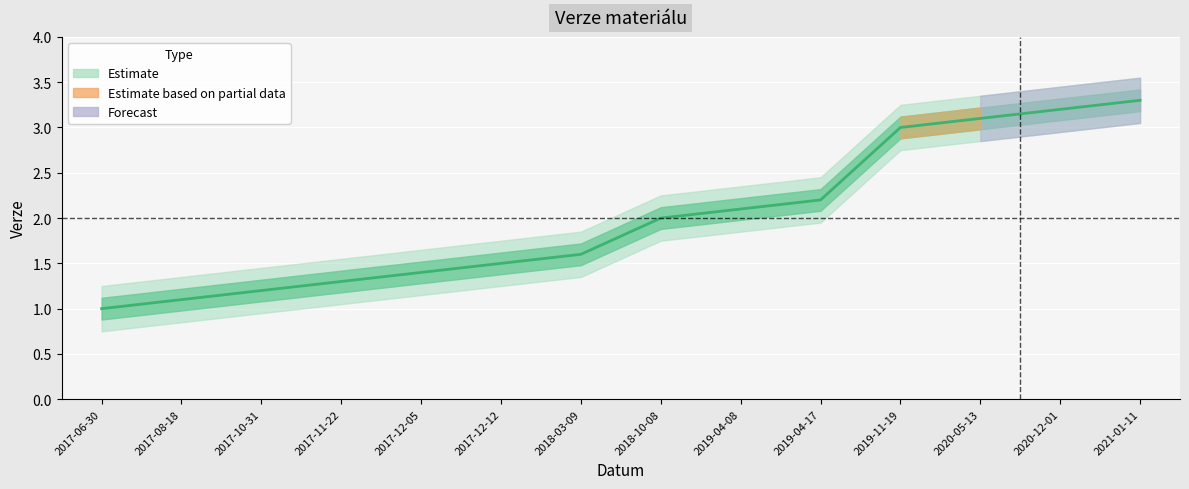

True or false: the data shows 5.3 at 2020-05-13.

False